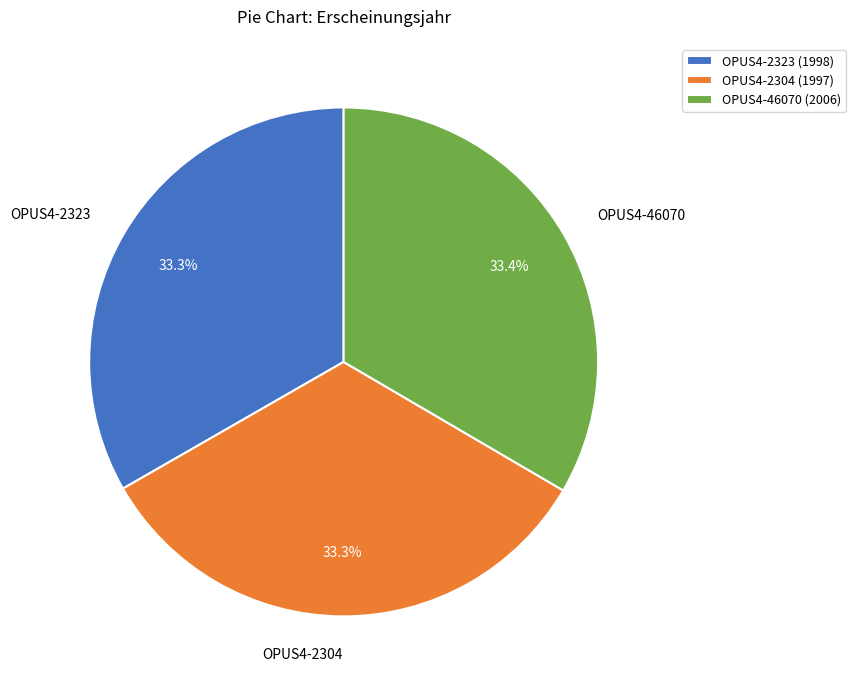

To the nearest percent, what percentage of the pie is OPUS4-2304?

33%